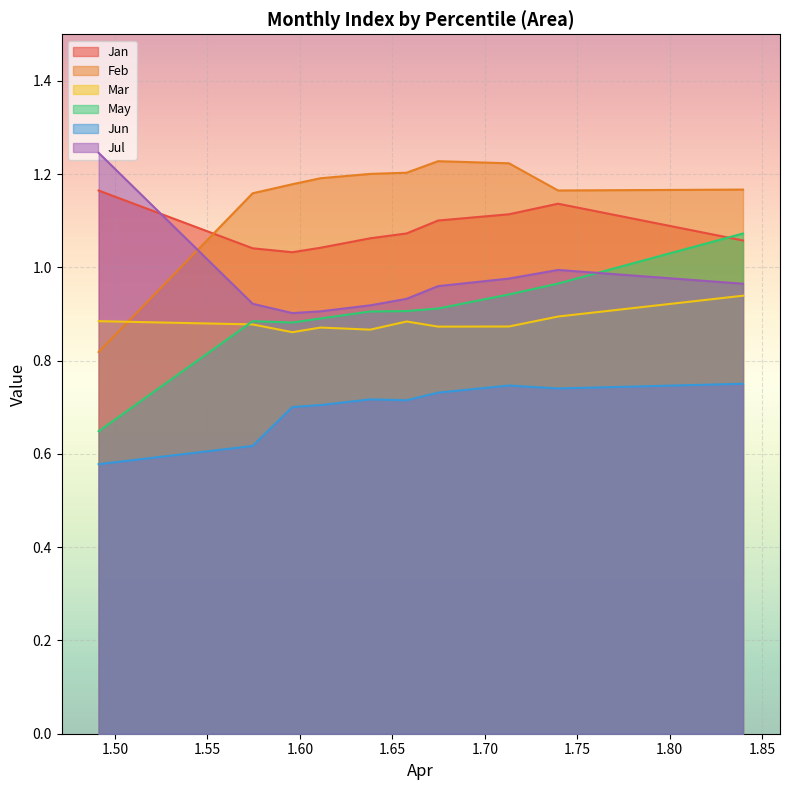

What is the value of the May point at the 9th from the left?

1.0